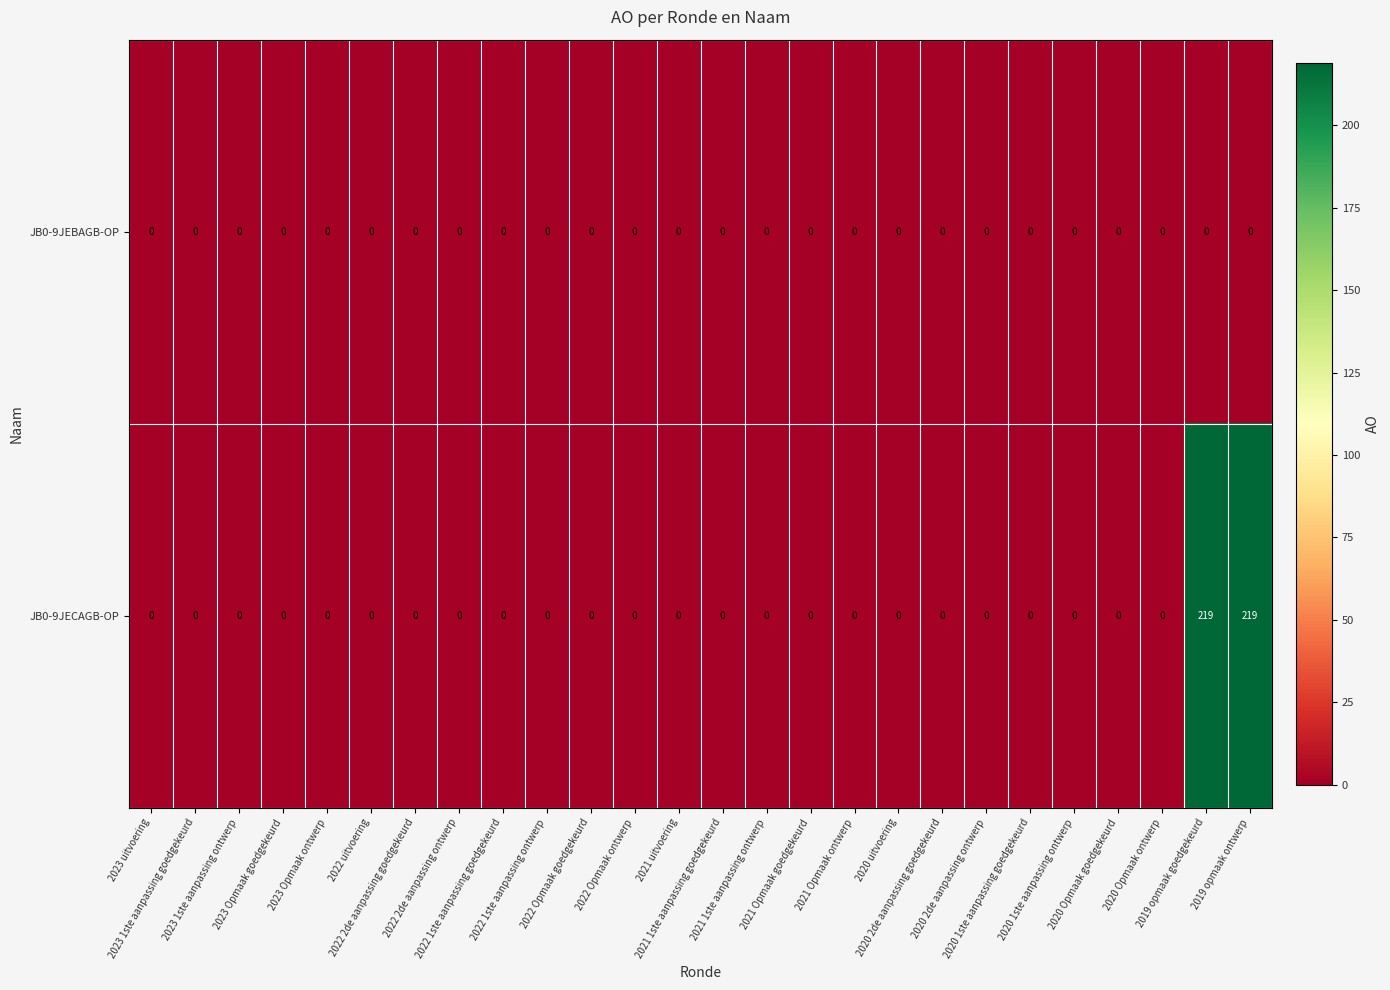

Rank the series by their average value, from lowest to highest.

JB0-9JEBAGB-OP, JB0-9JECAGB-OP